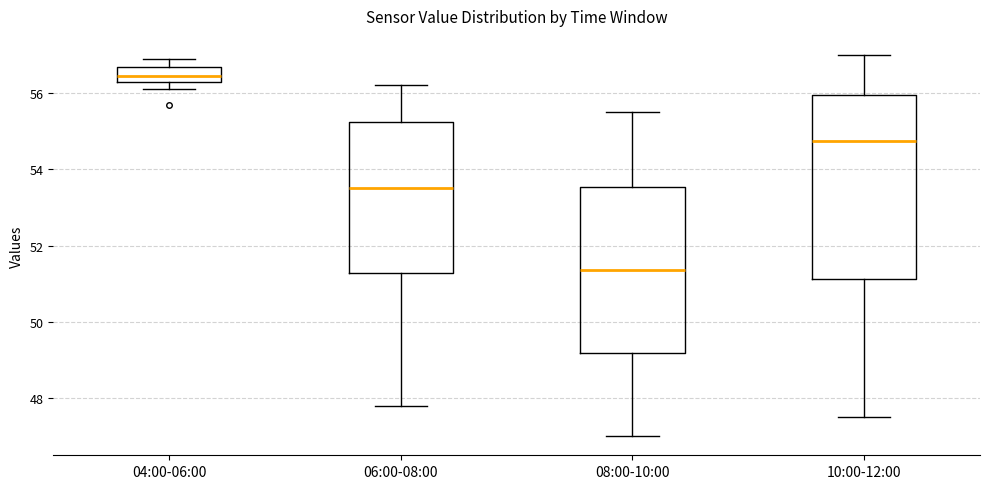

Reading left to right, transcribe this box plot: for each box, give where its median line is, the range the box spans, and where its two whiskers end, as read against the y-axis. The values are not printed on the chart, so give them approximately, as read against the axis.

04:00-06:00: median 56.4 (inside the box), box 56.4 to 56.6, whiskers 56.2 to 57.0
06:00-08:00: median 53.6, box 51.2 to 55.2, whiskers 47.8 to 56.2
08:00-10:00: median 51.4, box 49.2 to 53.6, whiskers 47.0 to 55.6
10:00-12:00: median 54.8, box 51.2 to 56.0, whiskers 47.6 to 57.0